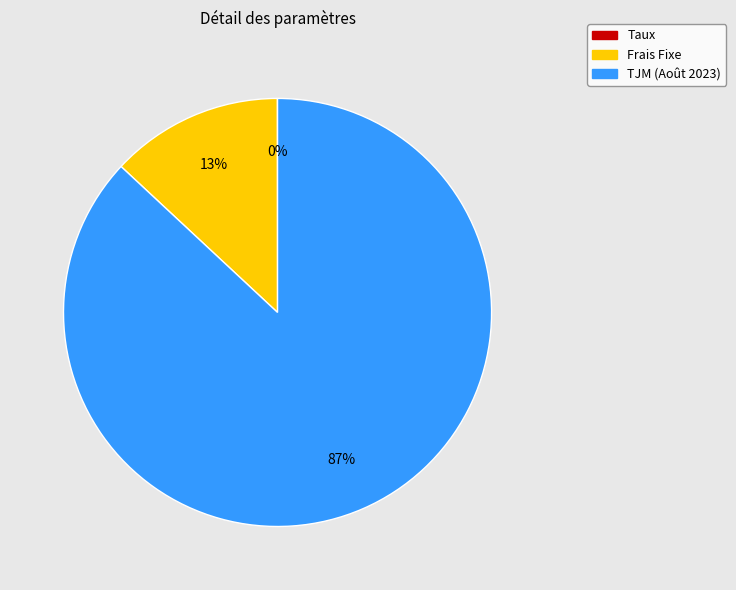

Which has a higher value, Frais Fixe or TJM (Août 2023)?

TJM (Août 2023)